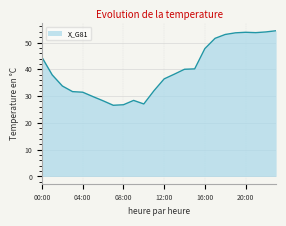

What is the greatest value displayed?

54.4